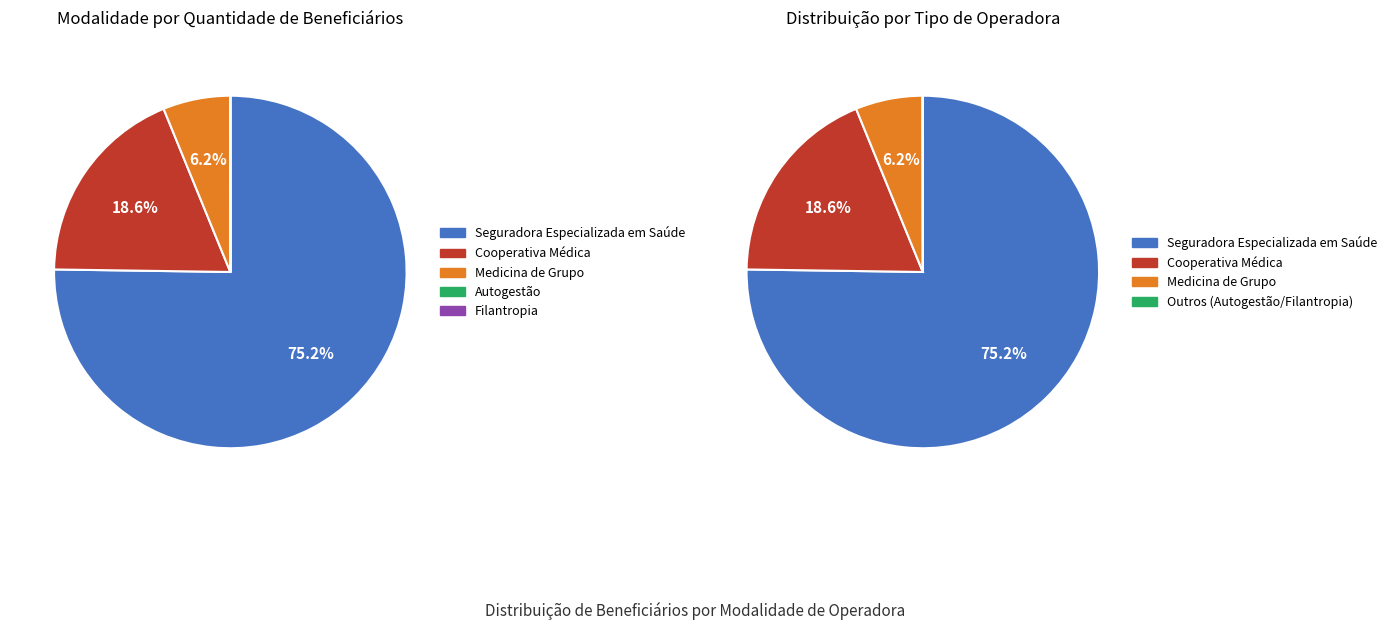

Is it true that Seguradora Especializada em Saúde is 75% of the pie?

True